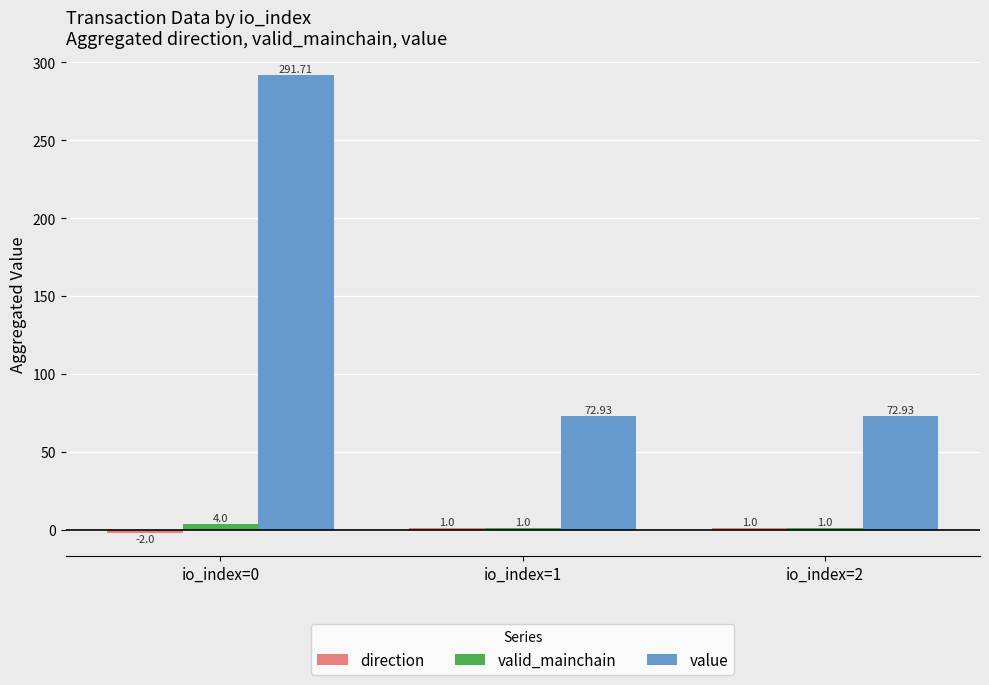

What is the sum of all valid_mainchain values?

6.0